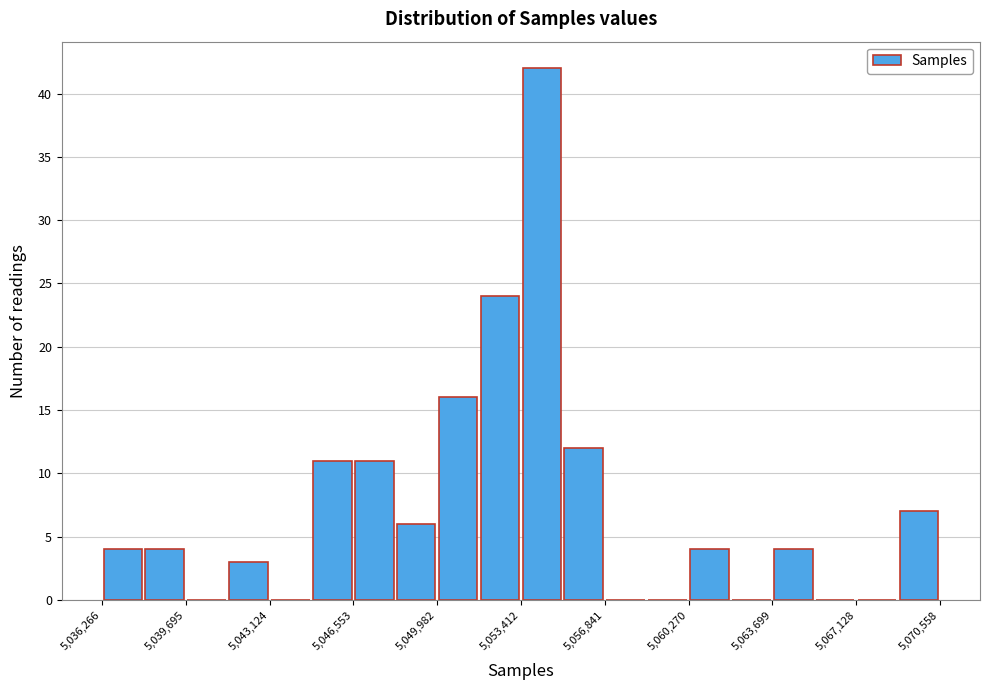

Around what value on the x-axis is the tallest bar? Give the approximate position of its centre, as read against the axis.

5054500